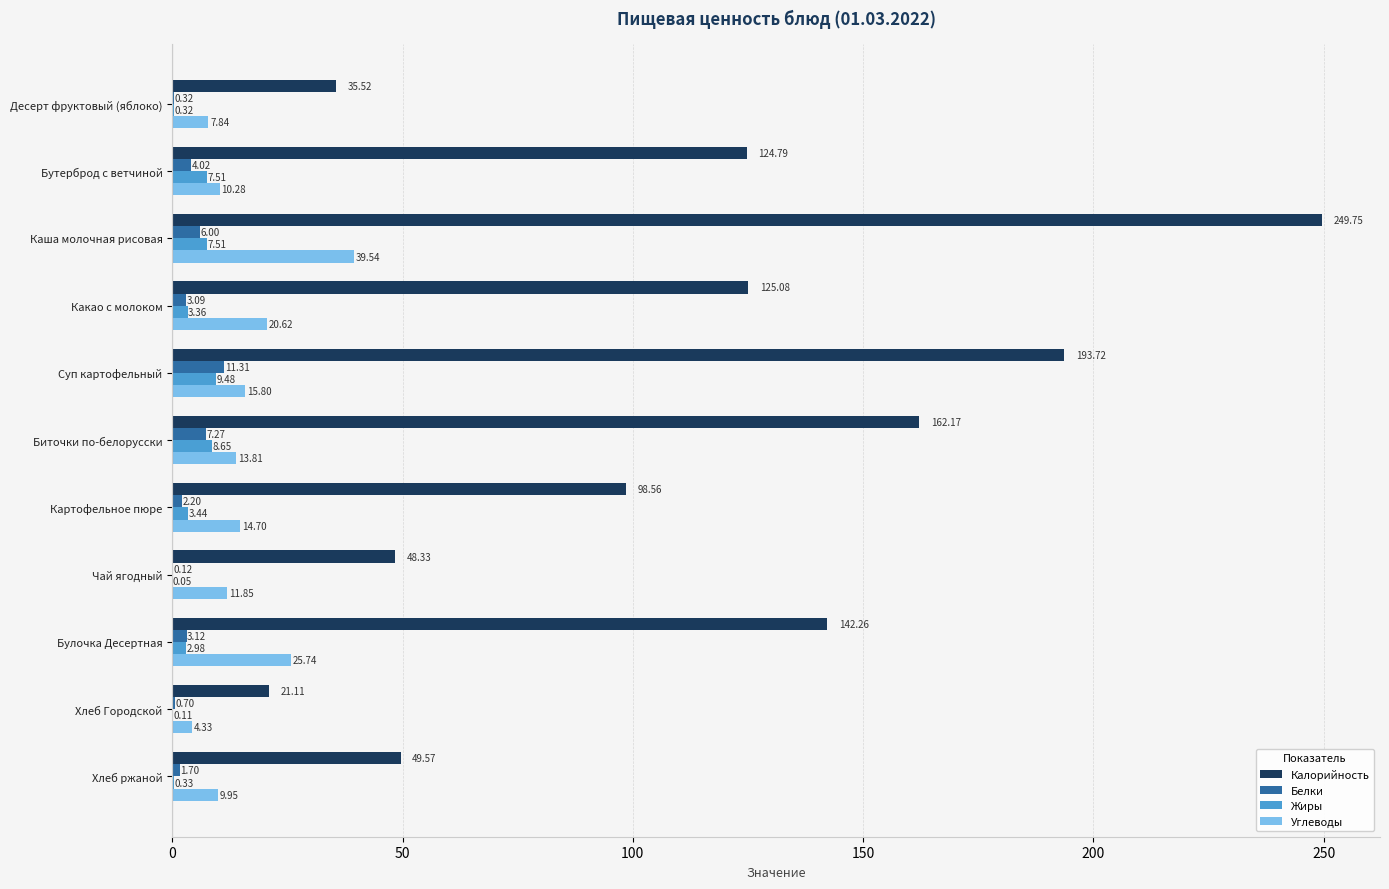

Which category has the highest value in the Белки series?

Суп картофельный